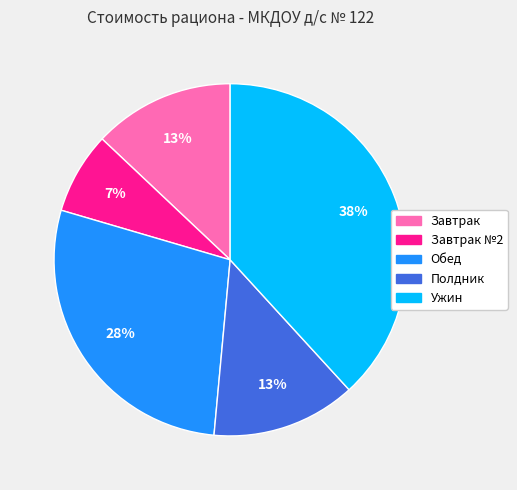

To the nearest percent, what is the difference between the largest and smallest slice percentages?

31%